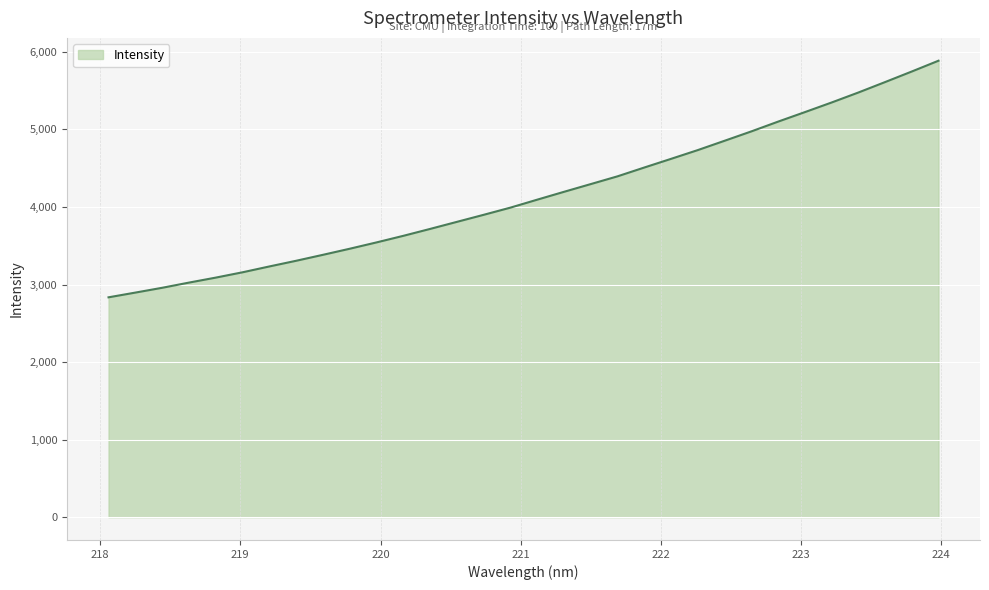

What is the greatest value displayed?

5886.8